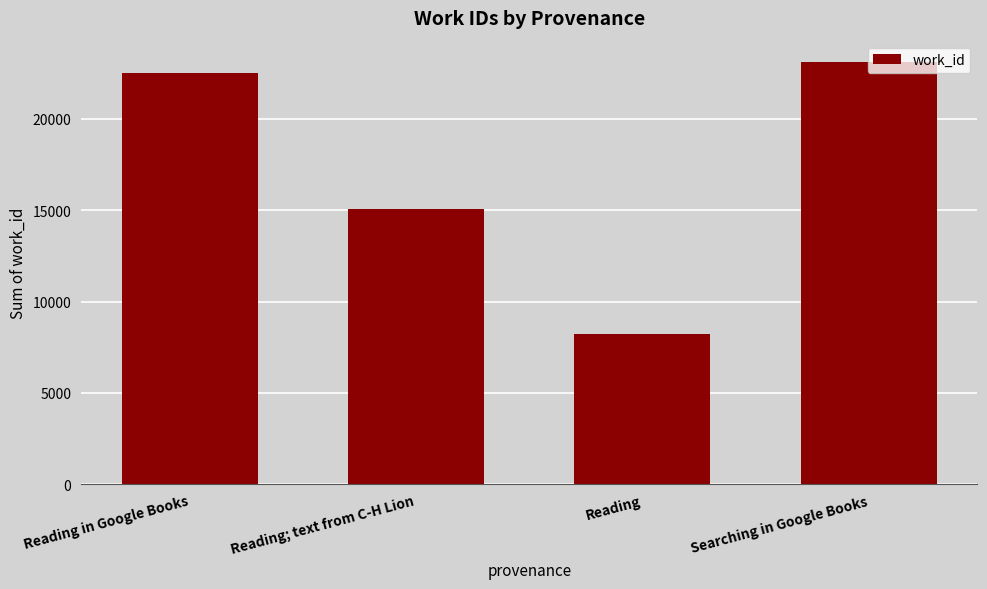

What is the difference between the maximum and minimum values?

14920